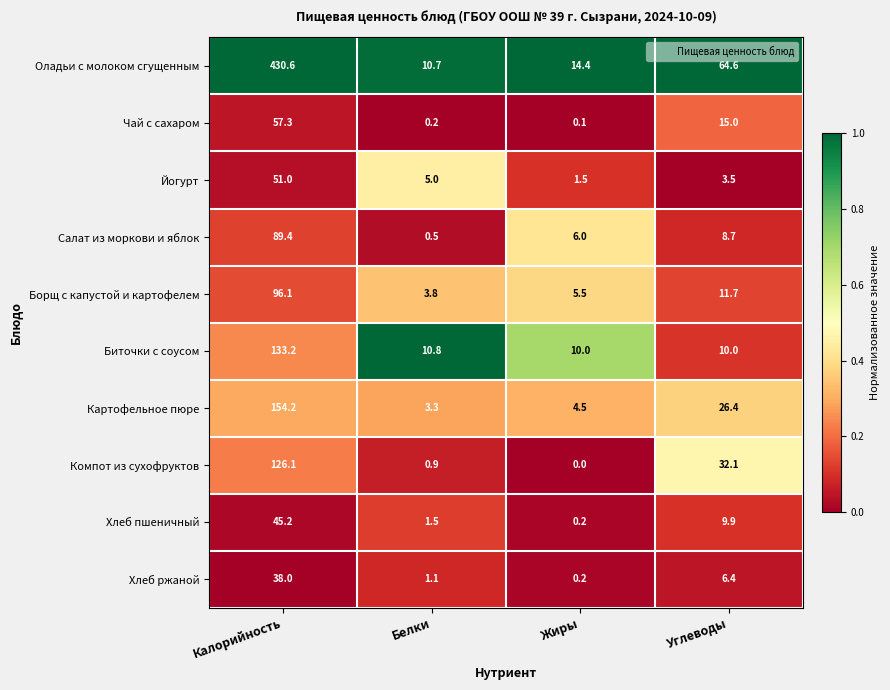

The Оладьи с молоком сгущенным series shows 430.6 at Калорийность. True or false?

True